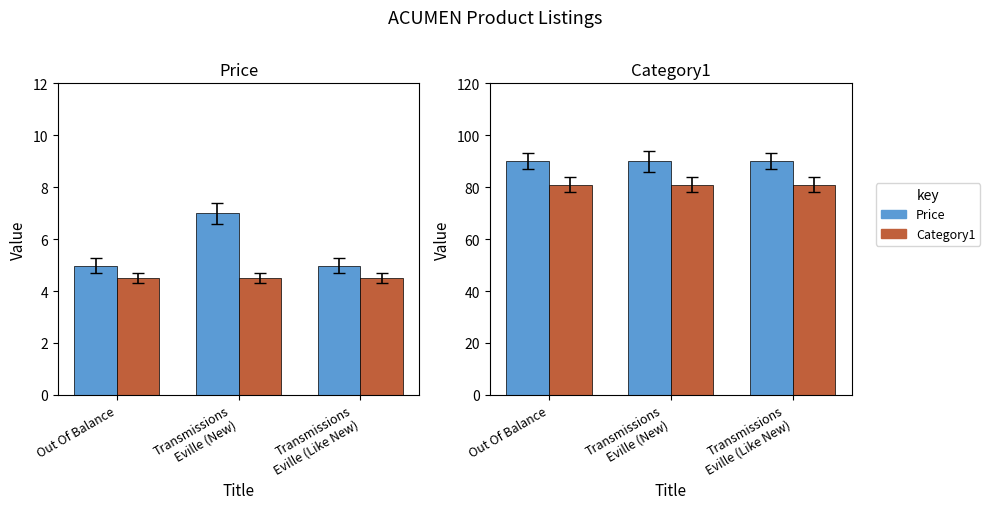

What is the maximum value for Category1 (scaled)?

81